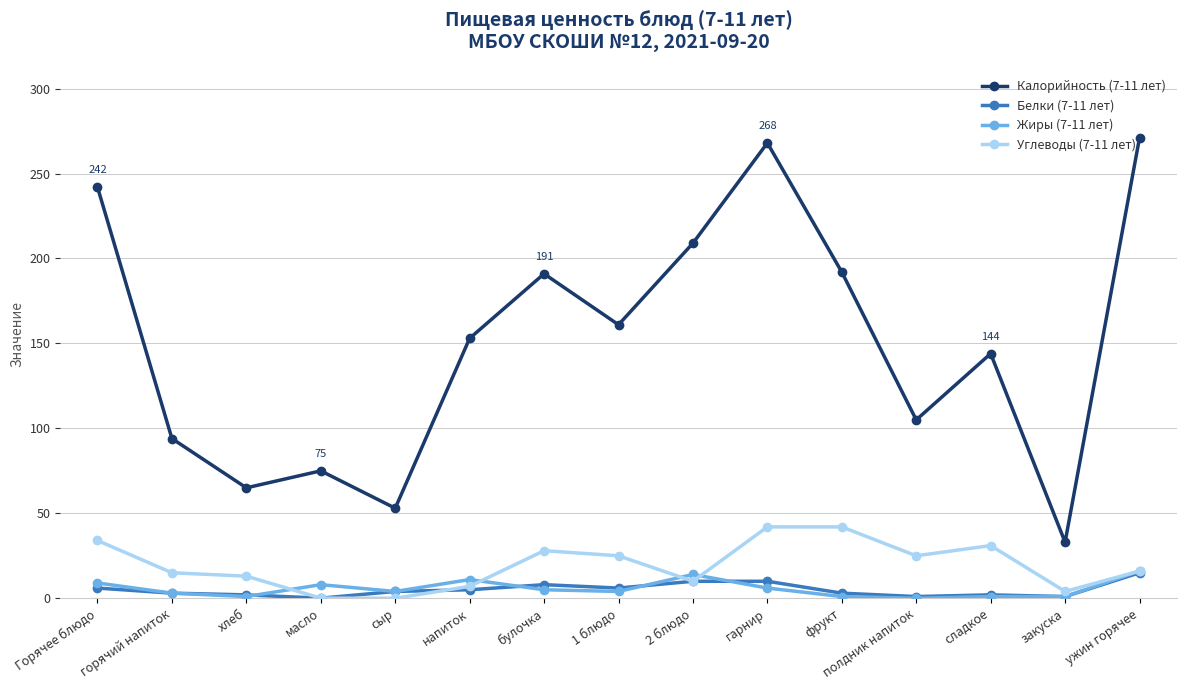

What is the difference between the maximum and minimum values in the Углеводы (7-11 лет) series?

42.0